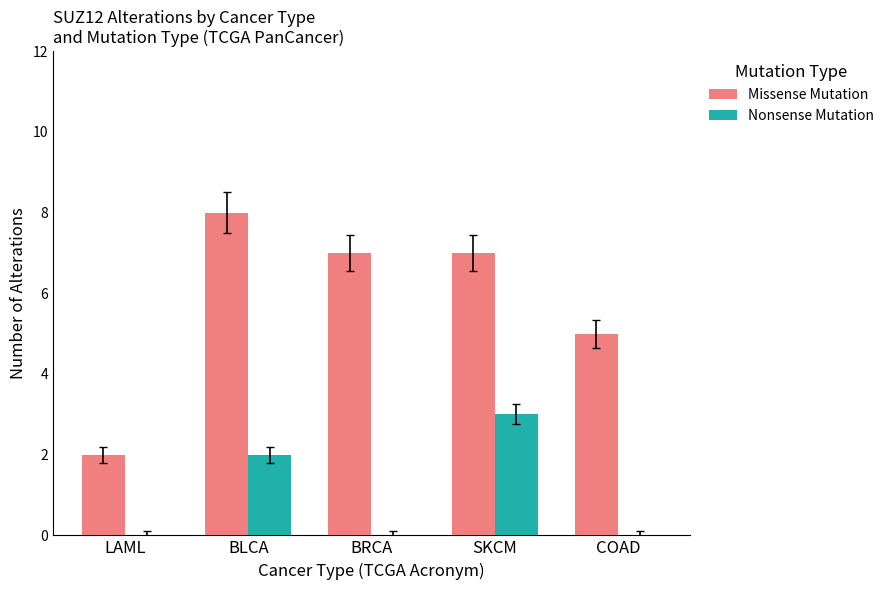

What is the total value across all series at COAD?

5